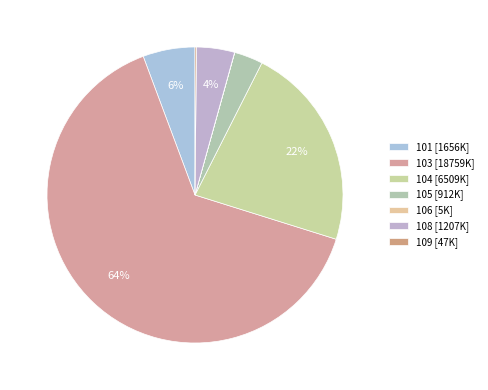

To the nearest percent, what is the combined percentage of 103 and 105?

68%